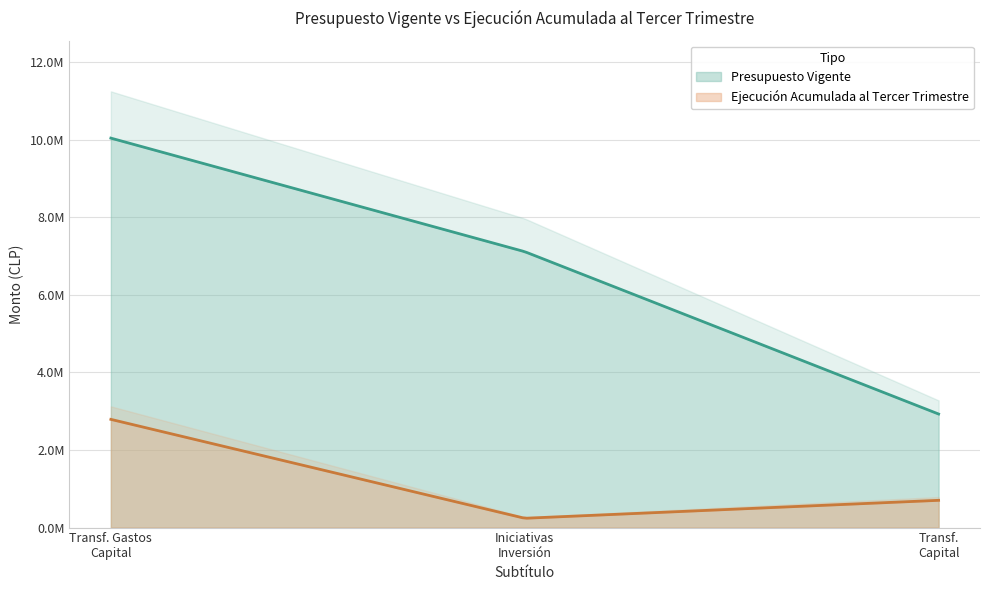

The value of Presupuesto Vigente at TRANSFERENCIAS DE CAPITAL is 4908400. True or false?

False